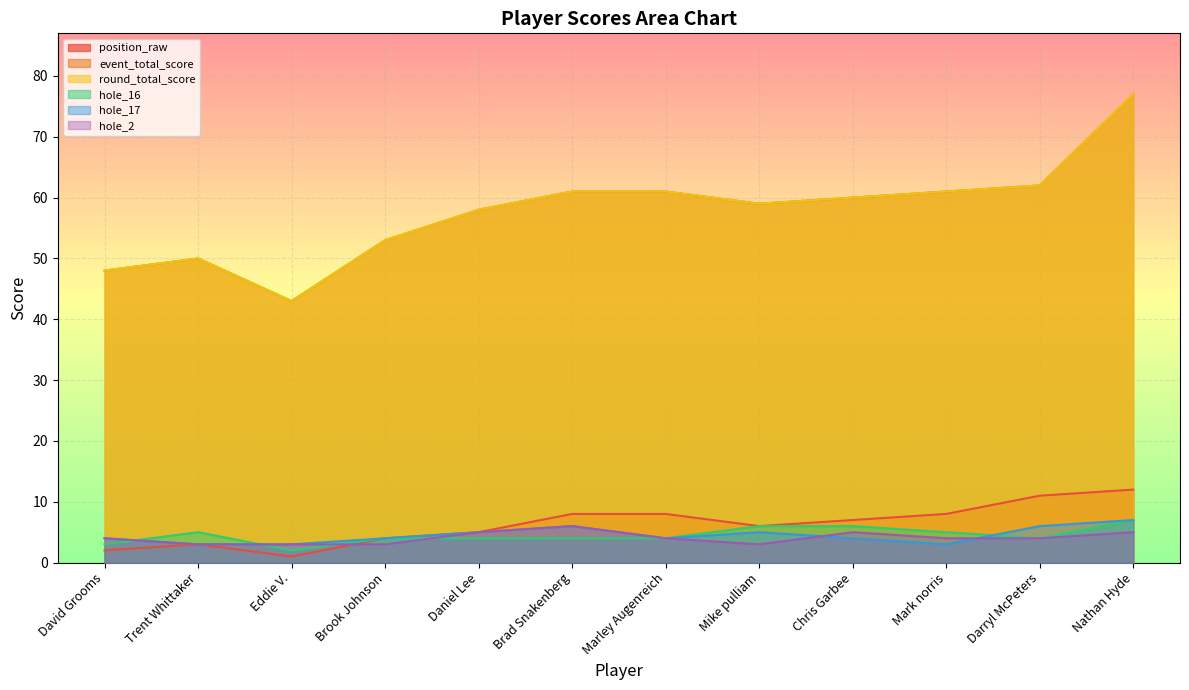

What position from the left is Mark norris?

10